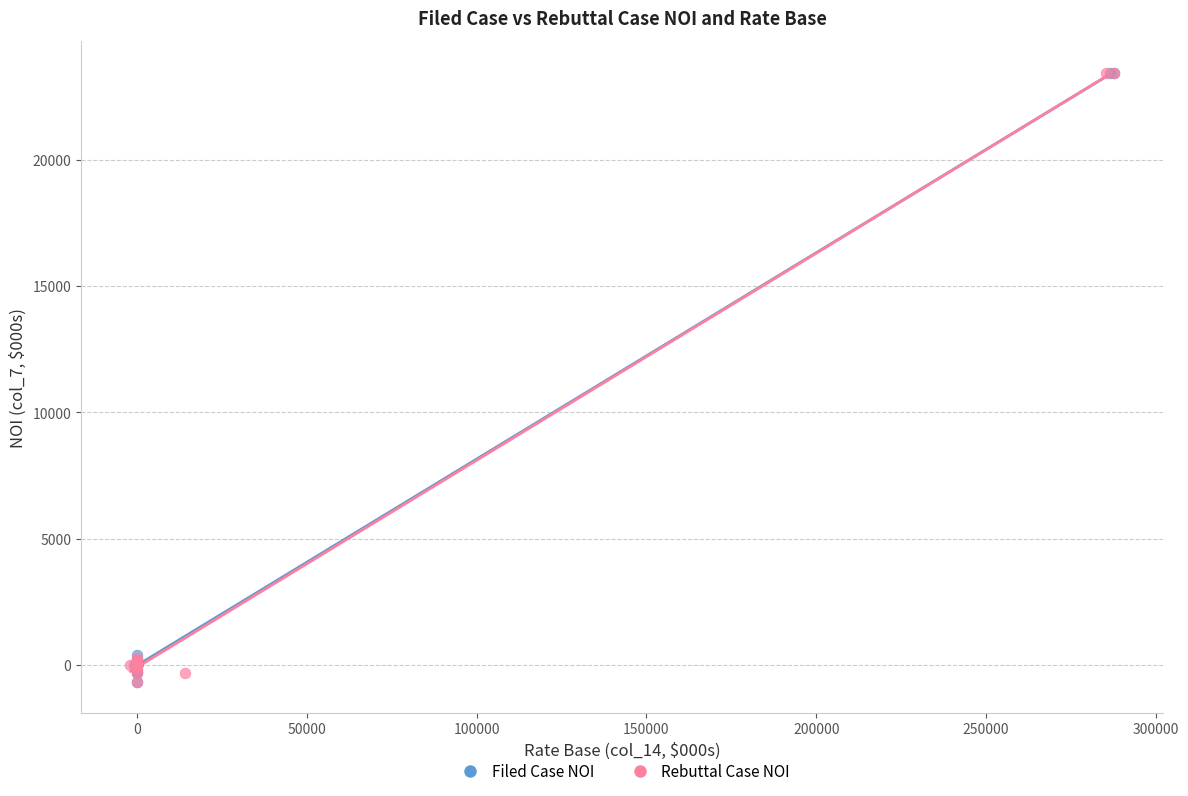

What are all the series names shown in the legend?

Filed Case NOI, Rebuttal Case NOI